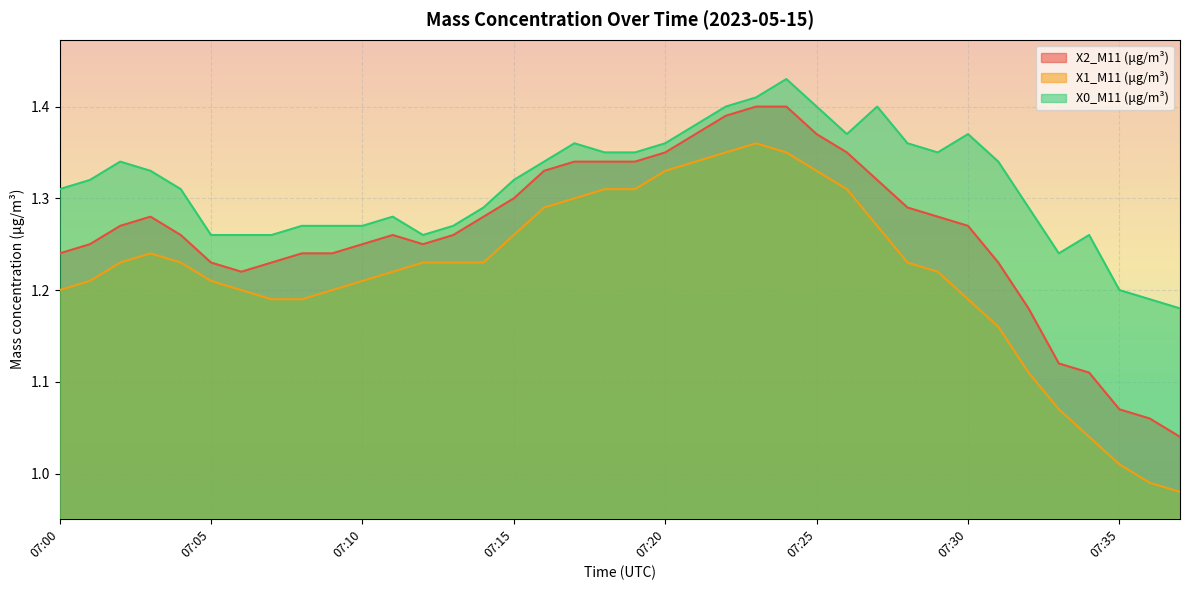

Is the value of X2_M11 at 07:35 greater than the value of X0_M11 at 07:14?

No